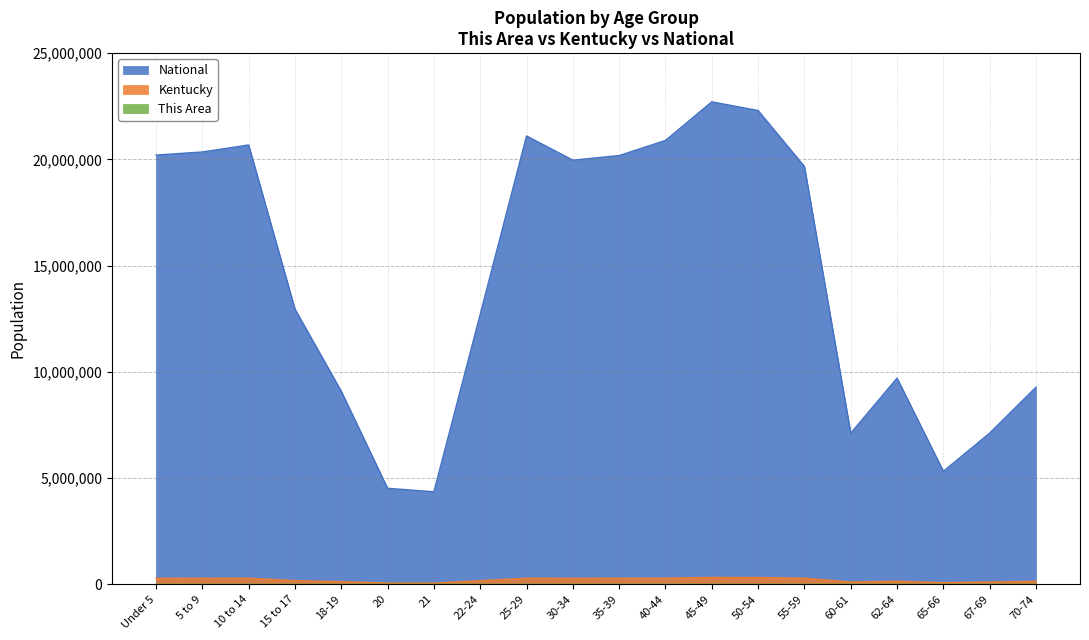

Read the Kentucky value at Under 5, to the nearest 100.

282400